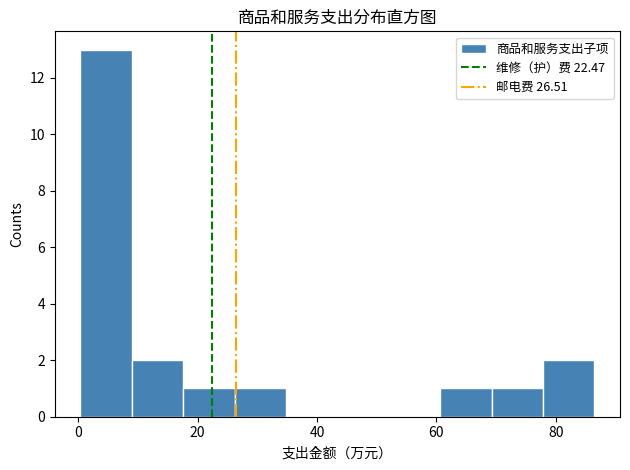

Over which range of the x-axis is the bar tallest?

0 to 8